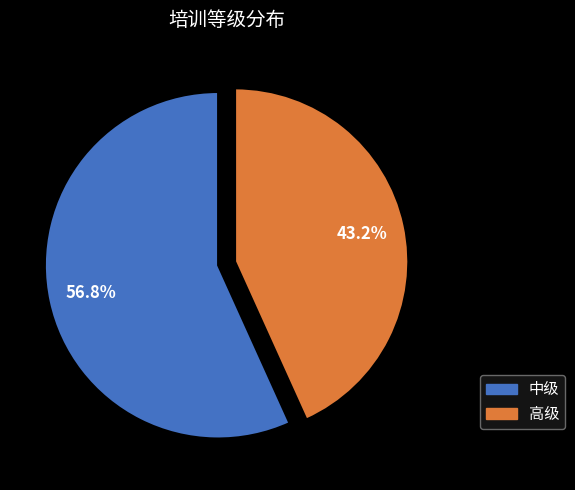

To the nearest percent, what percentage of the pie is 高级?

43%